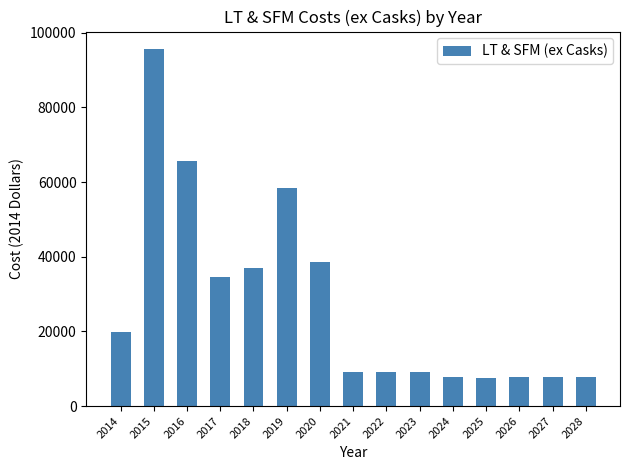

The value at 2023 is 15653.1. True or false?

False